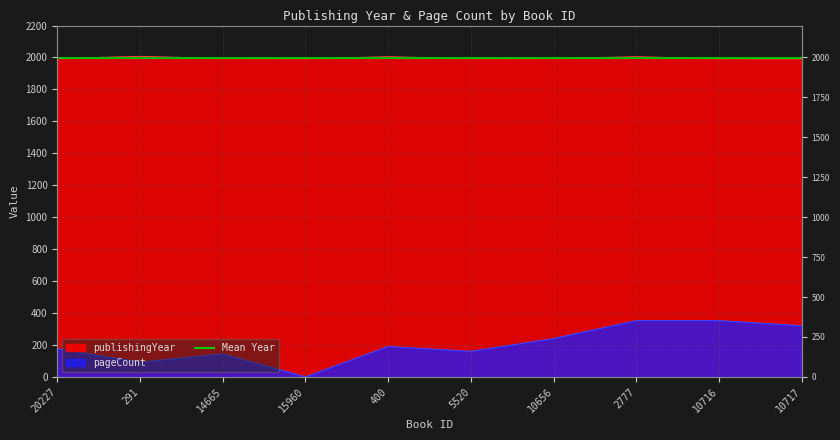

How many interior local valleys does the pageCount series have?

3